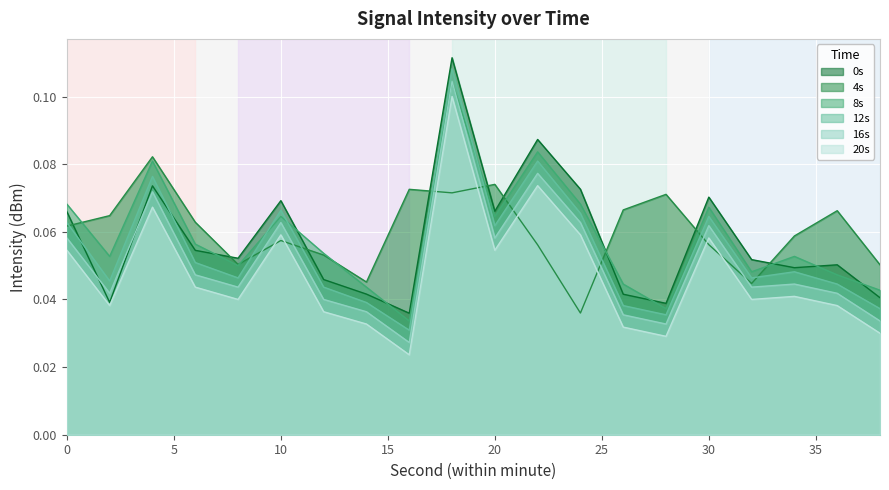

What is the maximum value shown in the chart?

0.1